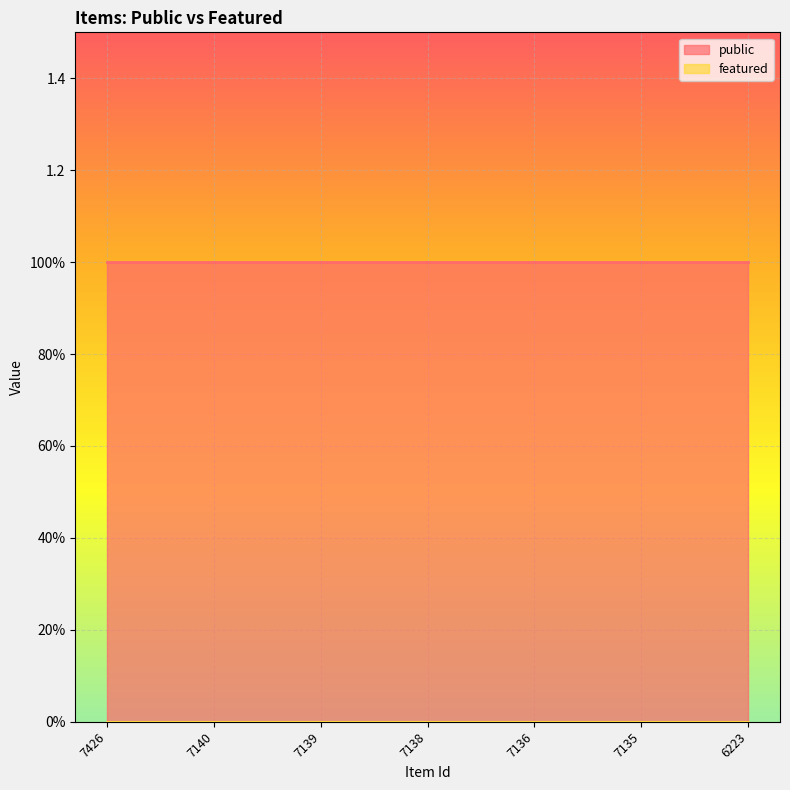

What is the maximum value for public?

1